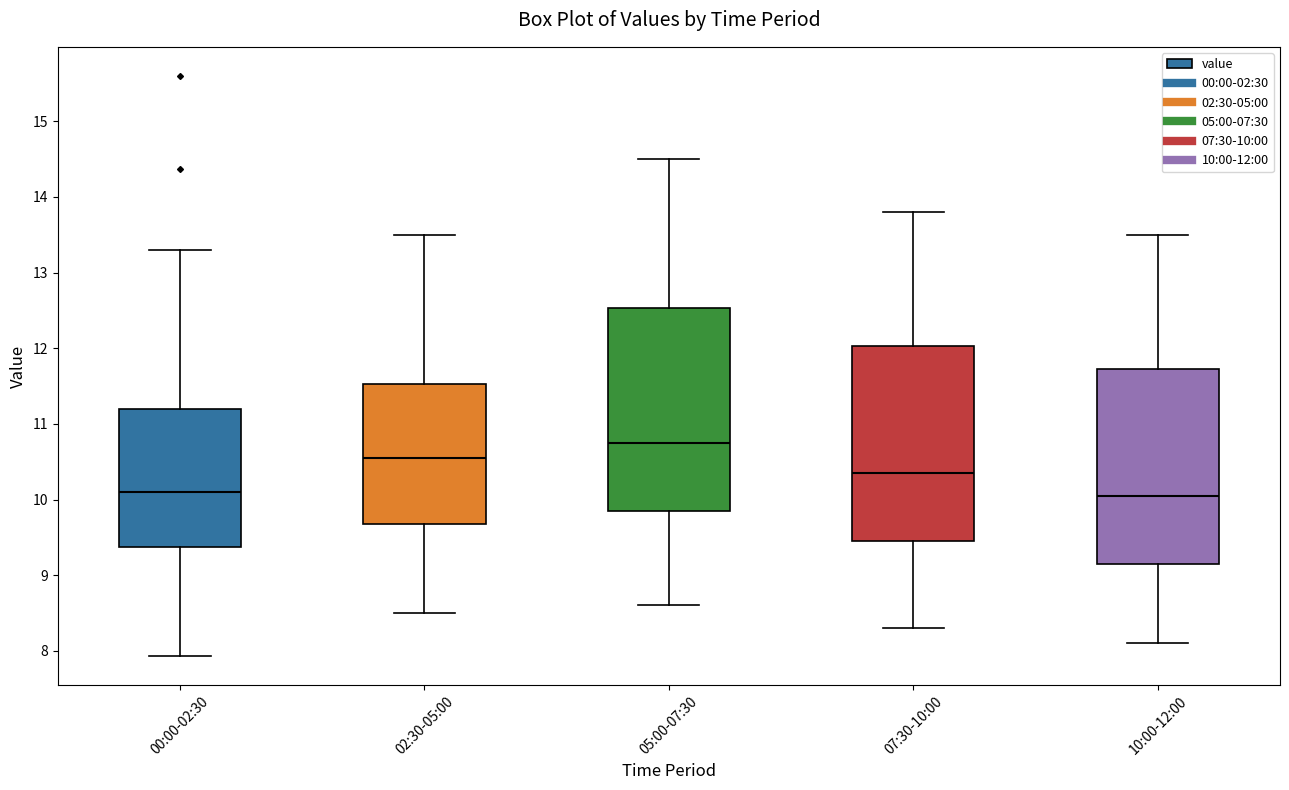

Where does the upper whisker of the box for 07:30-10:00 end on the y-axis? The values are not printed on the chart, so give them approximately, as read against the axis.

13.8